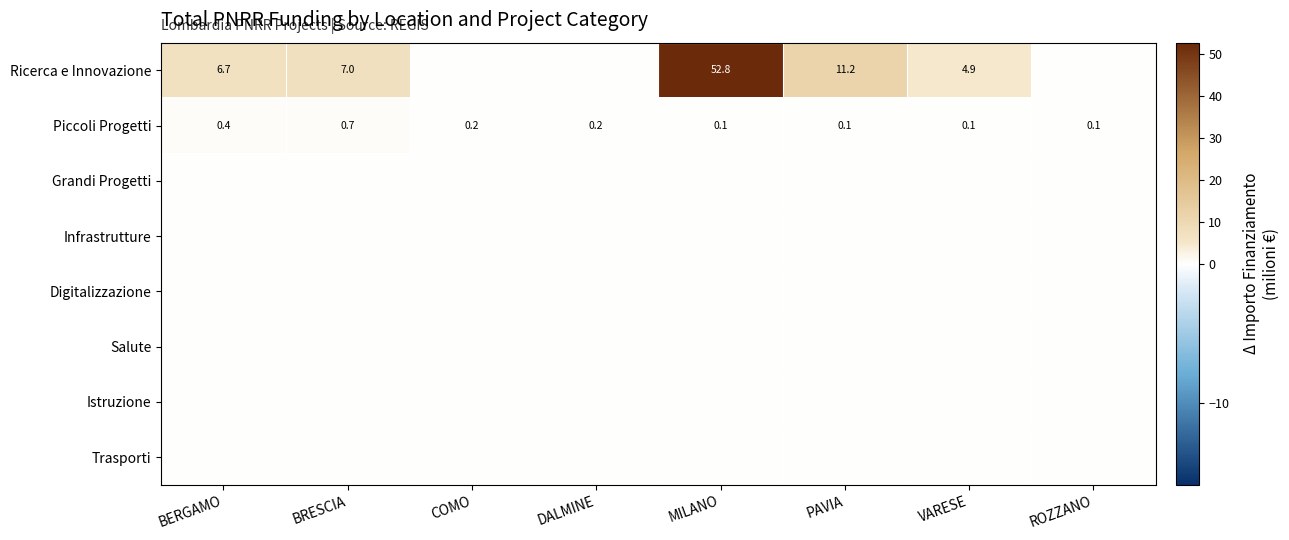

Which has a higher value, DALMINE or PAVIA?

PAVIA